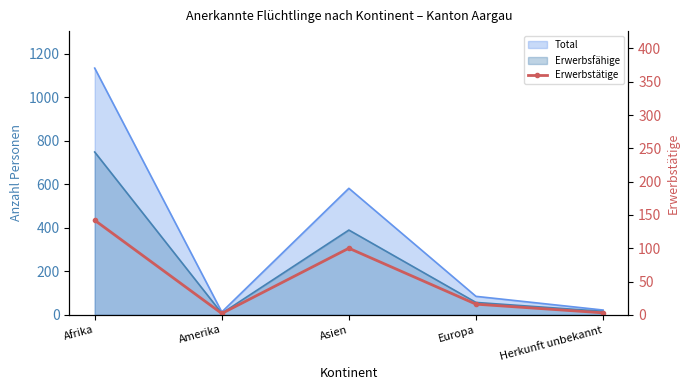

Which category has the lowest value across all series?

Amerika